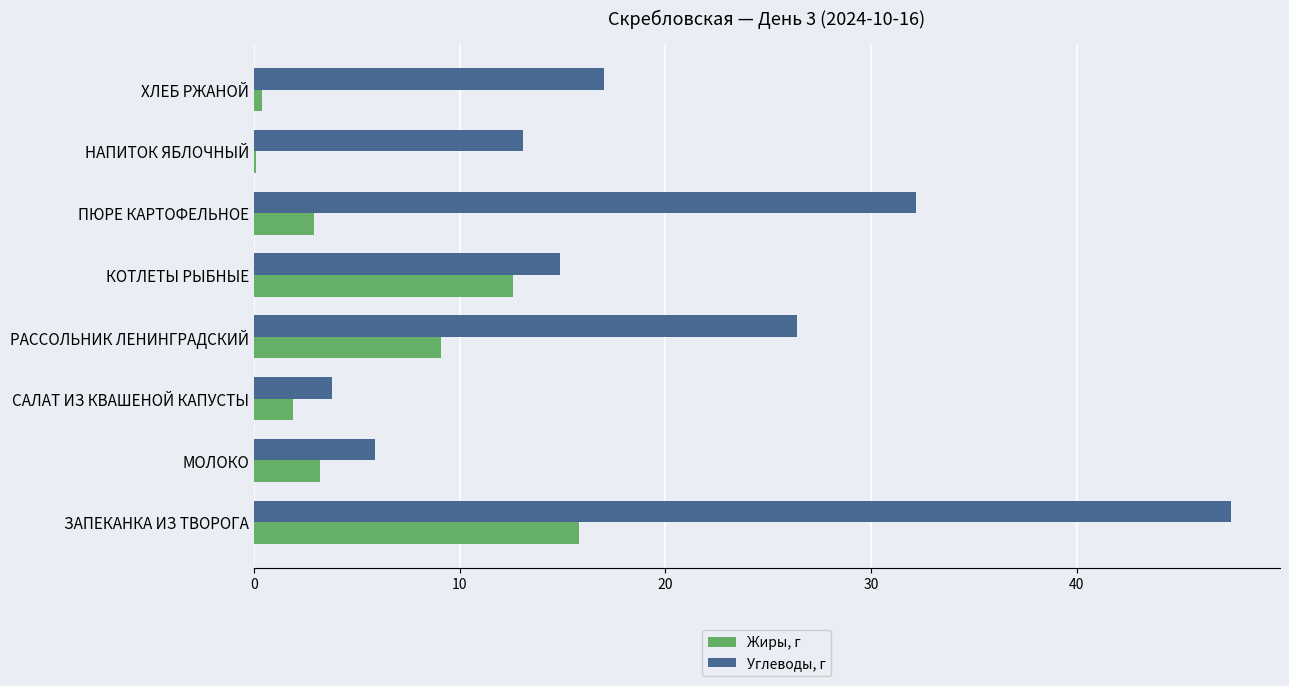

Which series has the largest total across all categories?

Углеводы, г